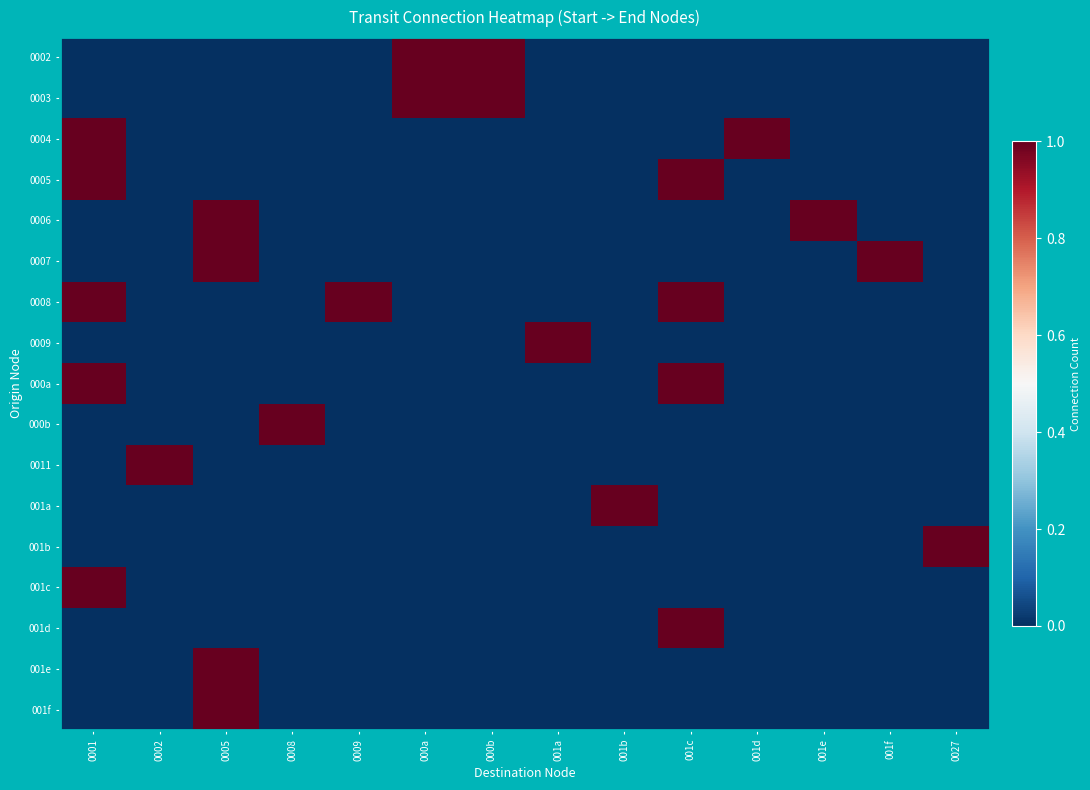

Rank the series at 0005 from lowest to highest value.

0002, 0003, 0004, 0005, 0008, 0009, 000a, 000b, 0011, 001a, 001b, 001c, 001d, 0006, 0007, 001e, 001f